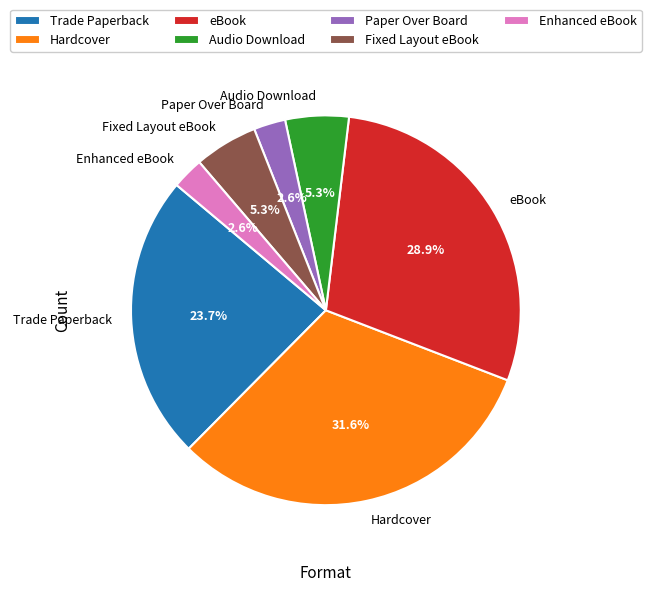

Is eBook the majority of the pie?

No